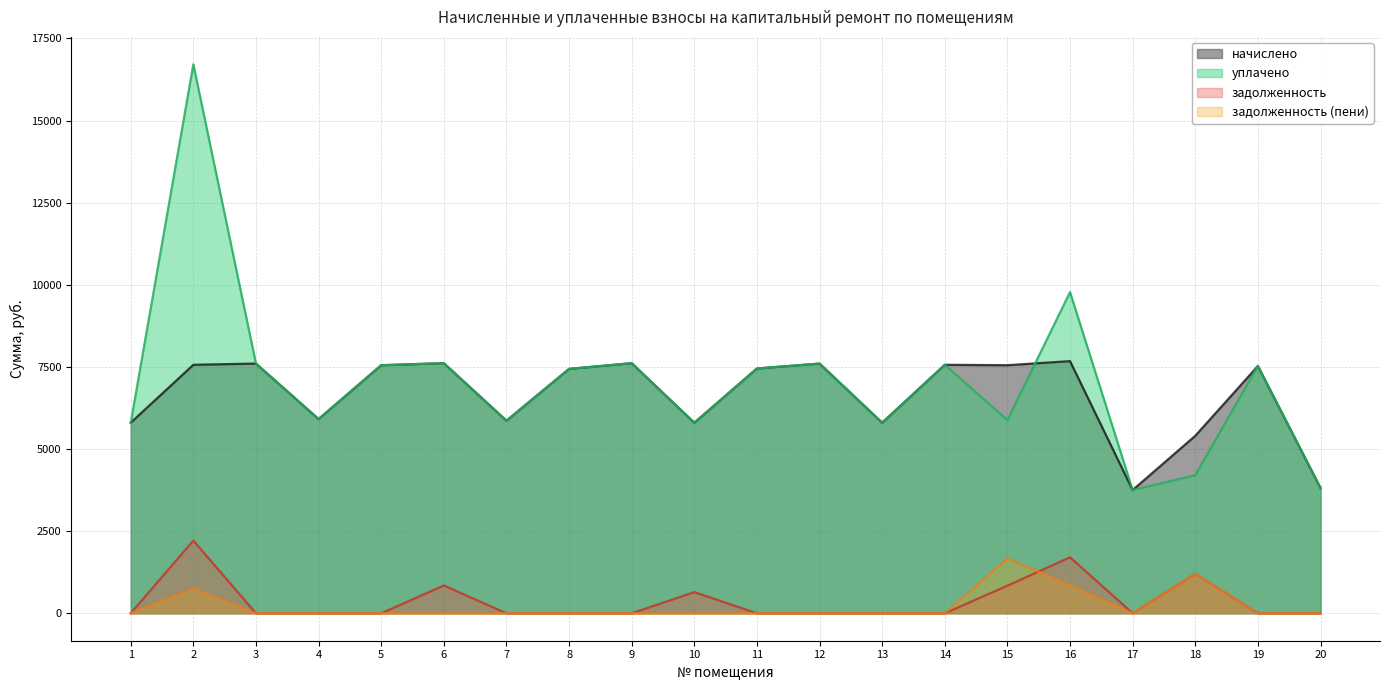

What is the average value of the задолженность (пени) series?

224.0